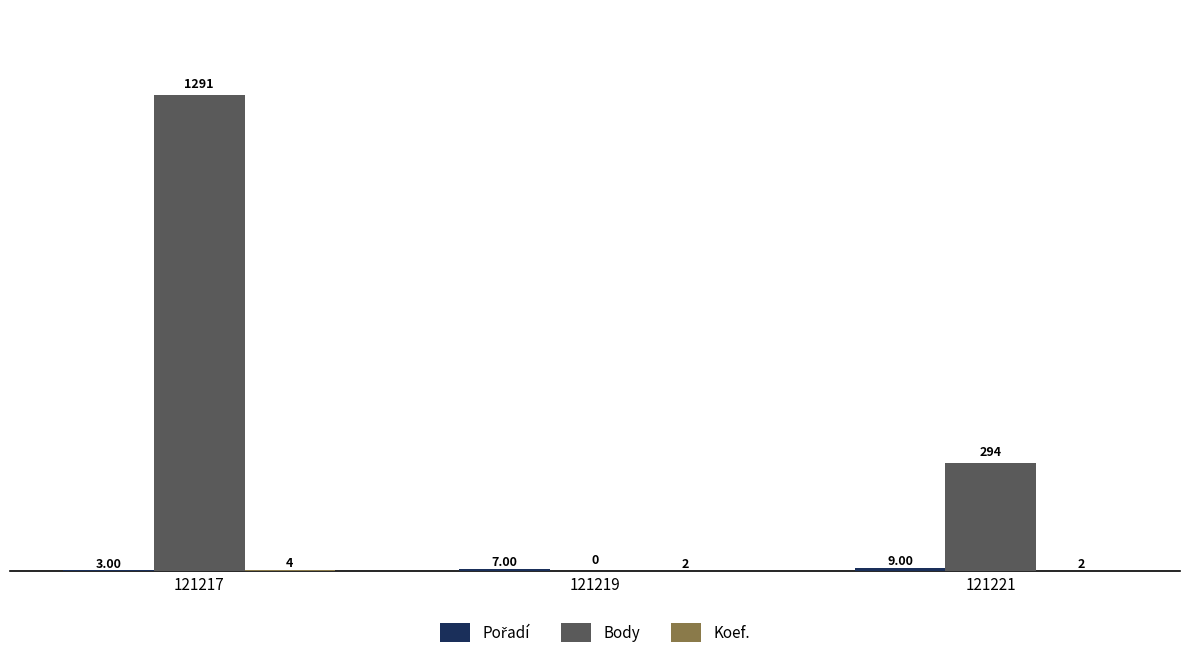

What is the average value of the Body series?

528